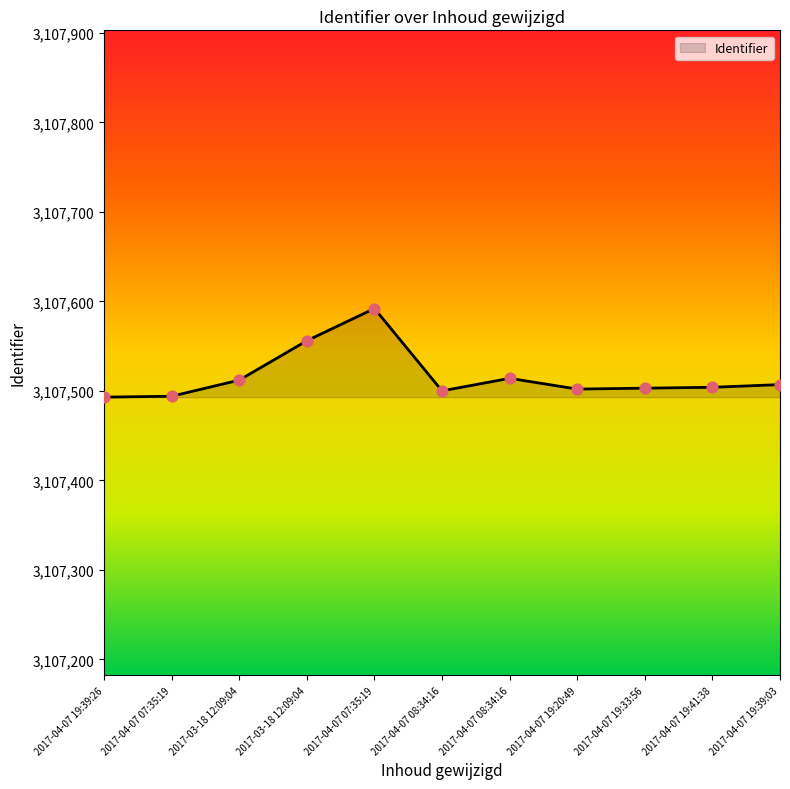

What is the ratio of the value at 2017-04-07 19:39:03 to the value at 2017-04-07 08:34:16?

1.0